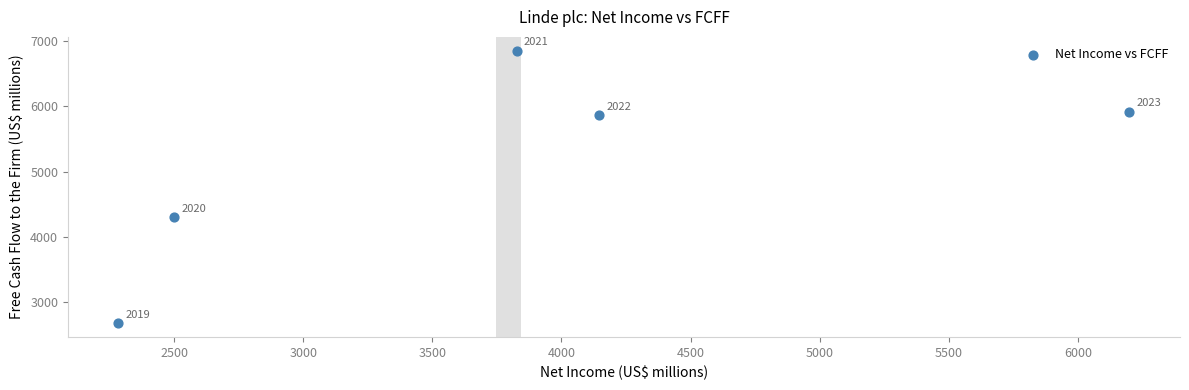

What Y value in the scatter plot is closest to 4762?

4299